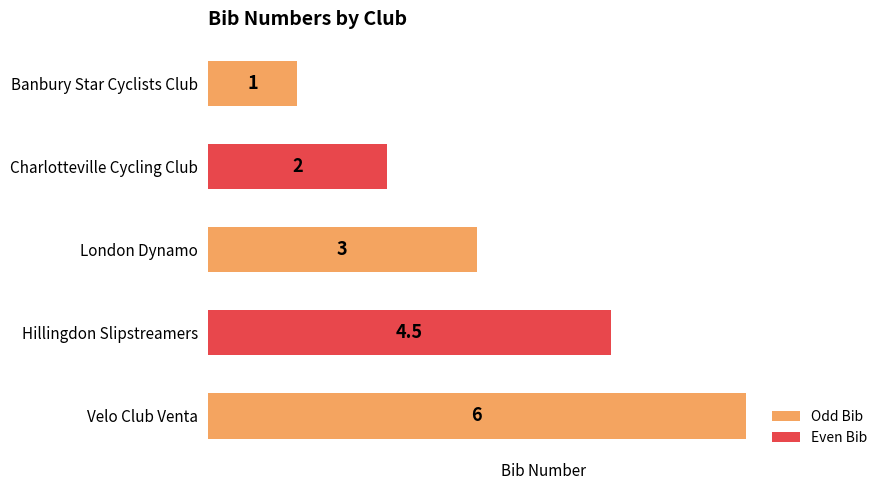

Read the value at Banbury Star Cyclists Club.

1.0